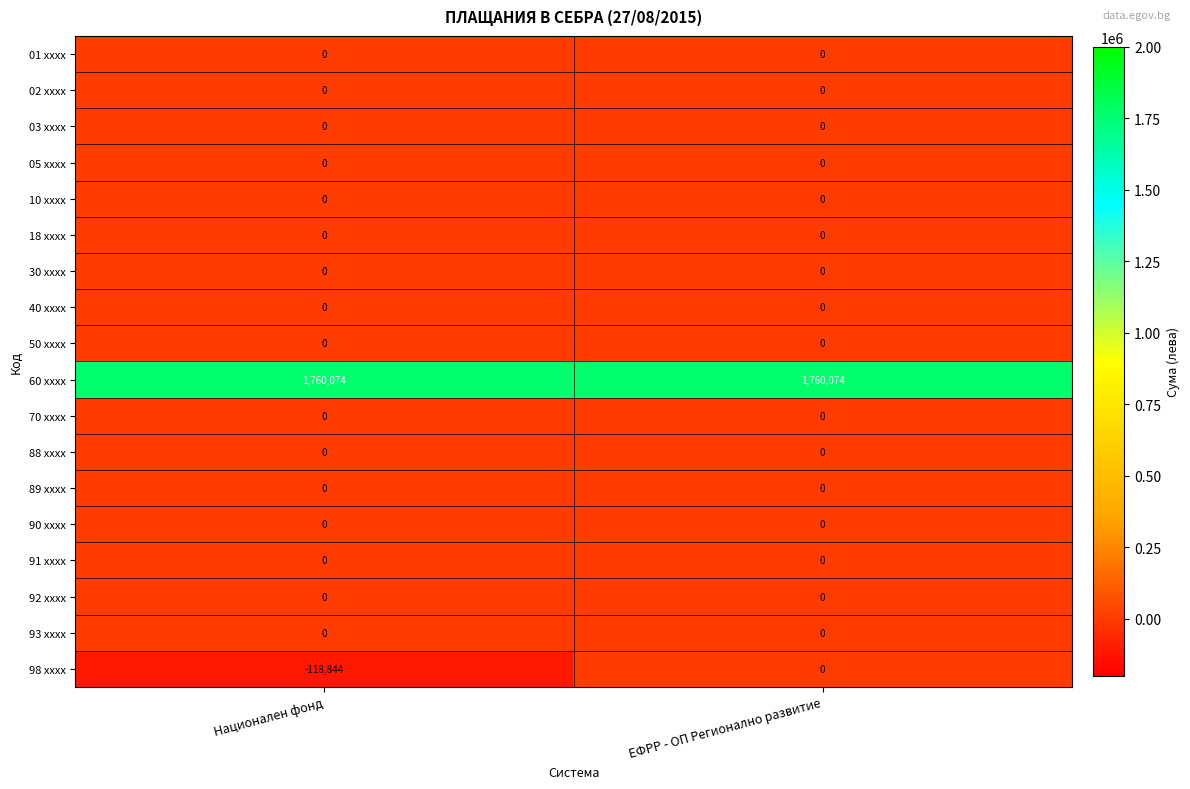

List the labels in order of 98 xxxx value, largest first.

ЕФРР - ОП Регионално развитие, Национален фонд